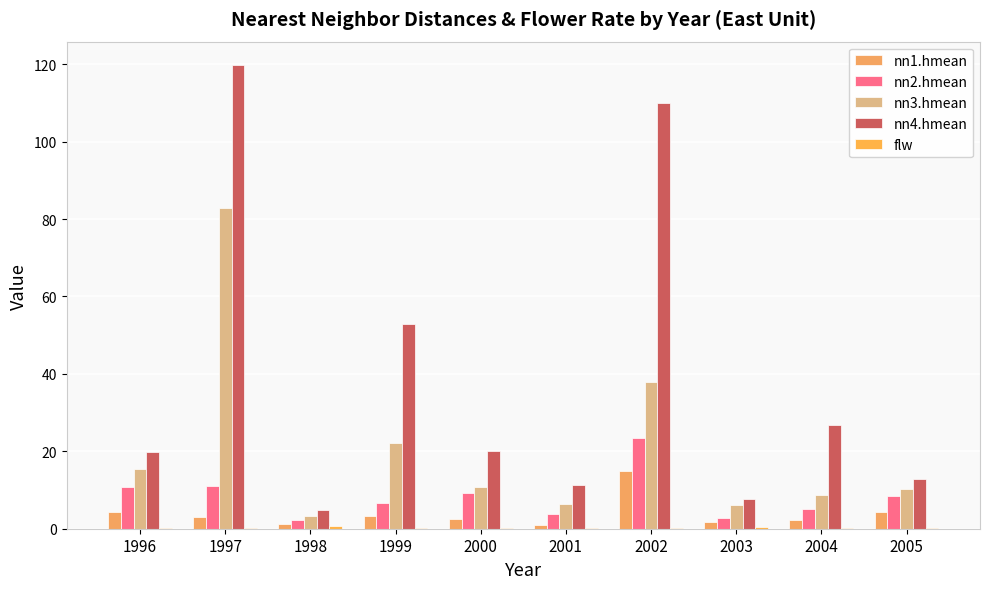

Between 1996 and 2002, which series saw the biggest shift?

nn4.hmean